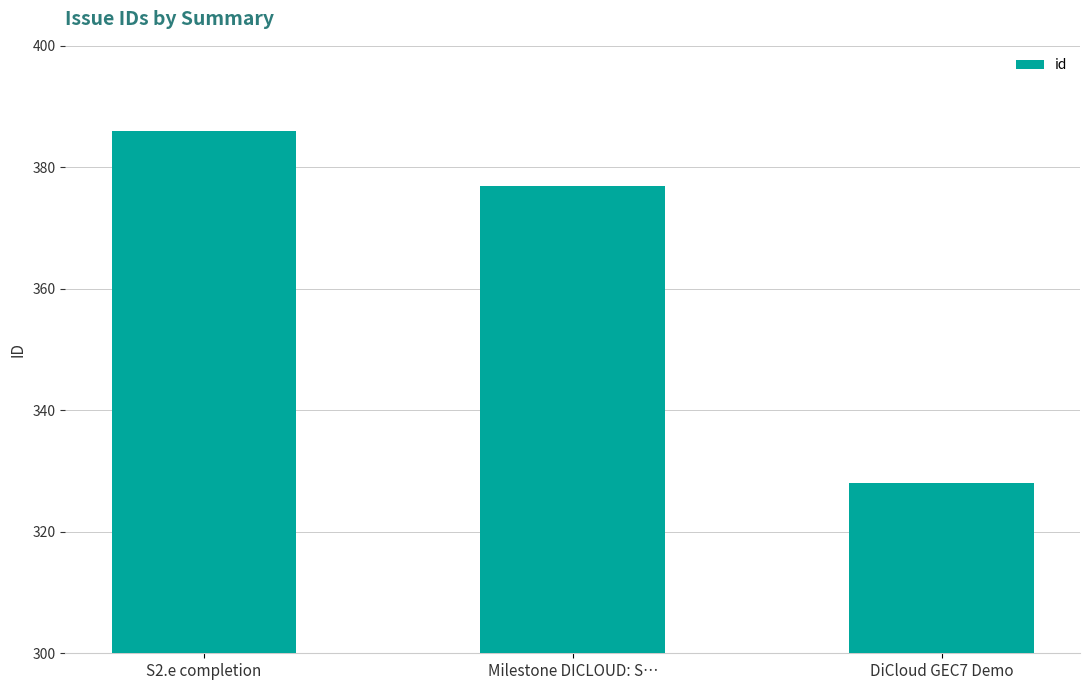

Is it true that the value at S2.e completion is 386?

True